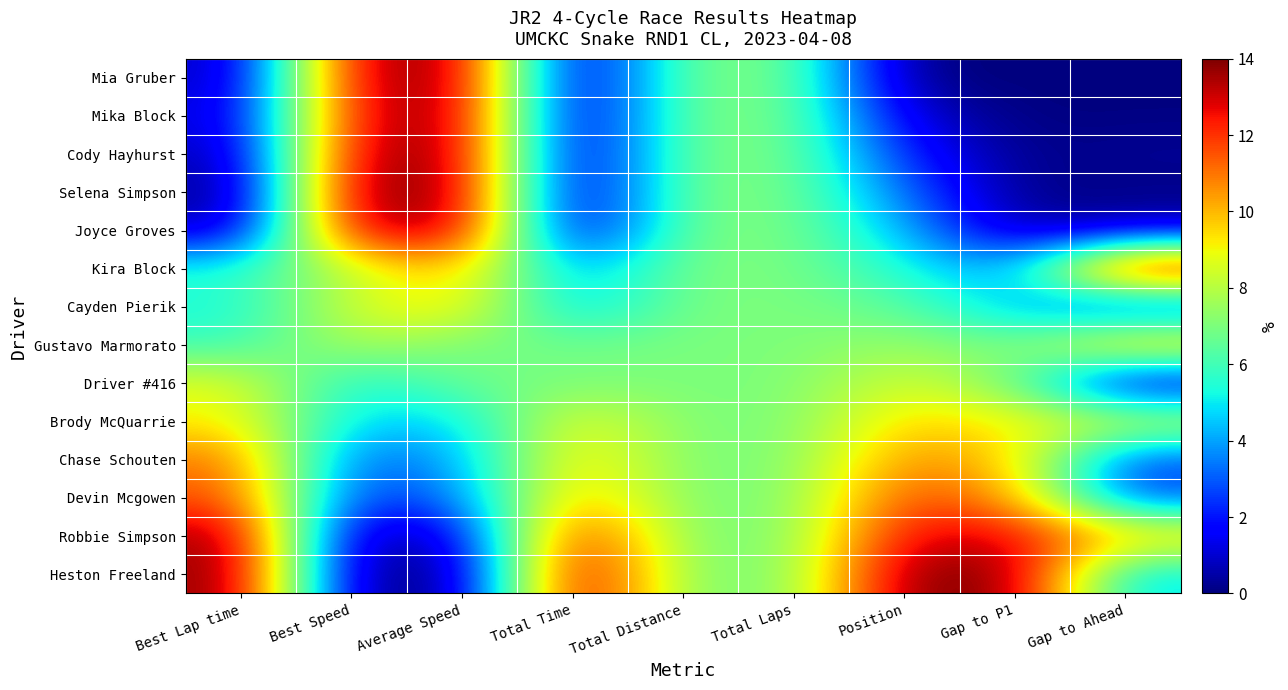

What is the total value across all series at Best Speed?

7.6